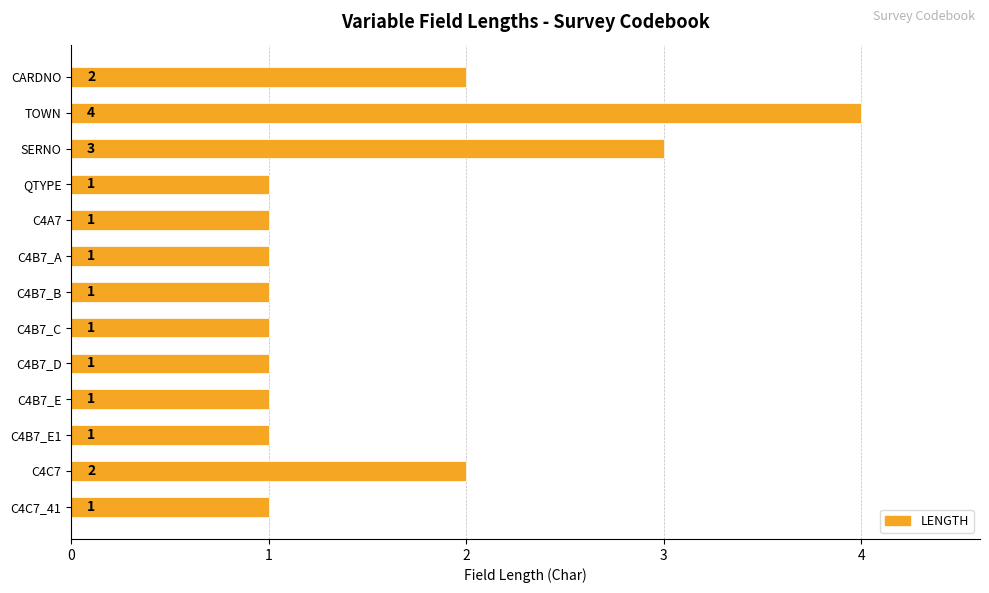

Is it true that the value at C4B7_E1 is 0?

False